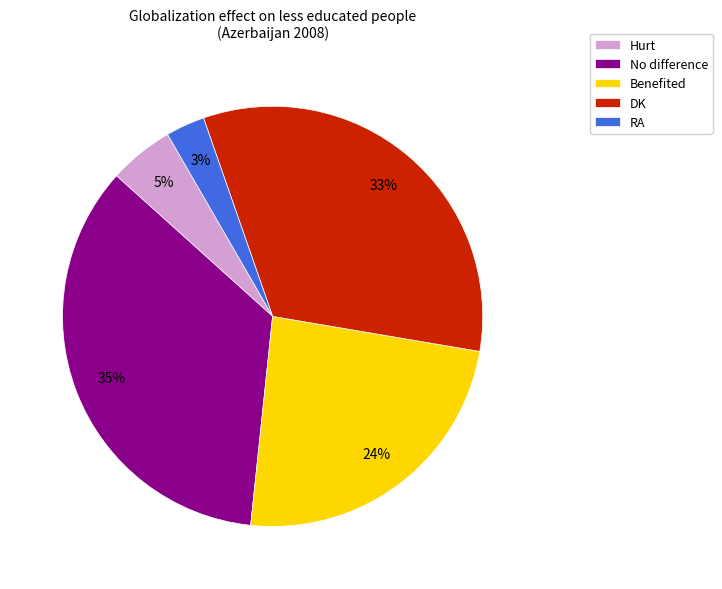

Rank the categories by value from lowest to highest.

RA, Hurt, Benefited, DK, No difference